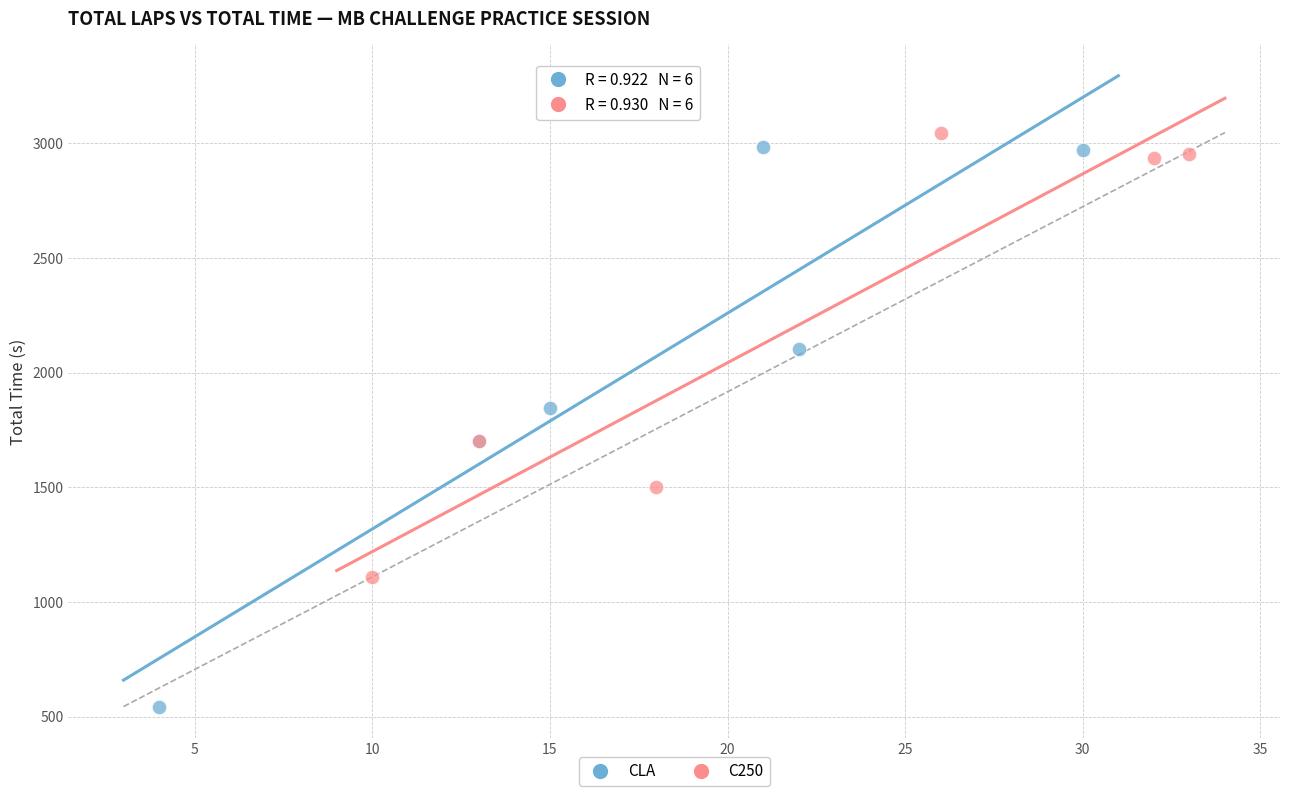

Which series reaches the minimum Y coordinate?

CLA